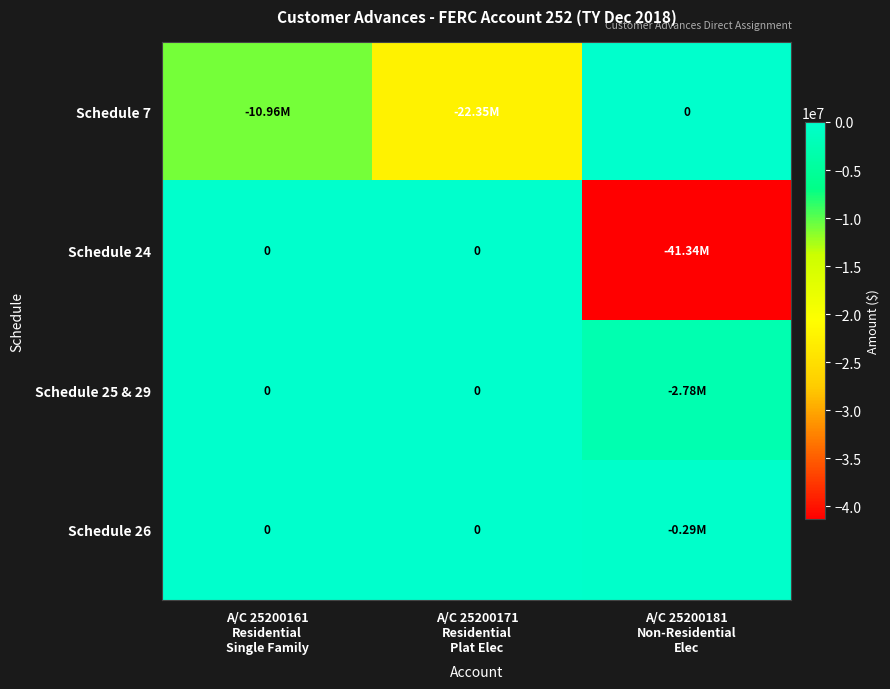

At how many categories does at least one series exceed -36390990?

3